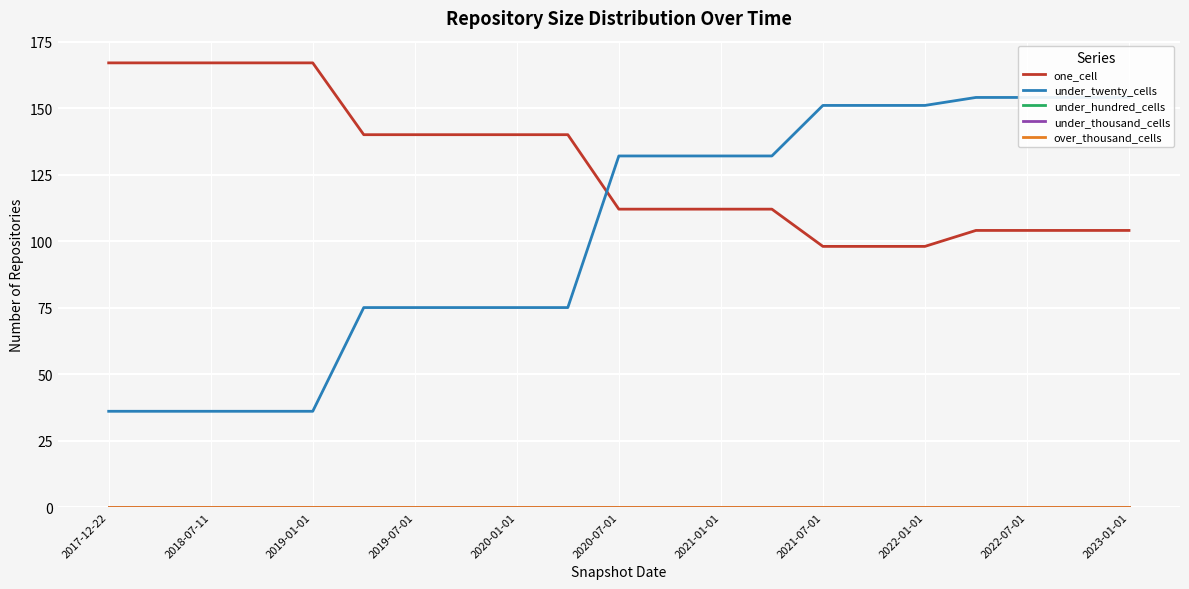

Reading left to right, transcribe all the data shown in this chart.

one_cell: 167	167	167	167	167	140	140	140	140	140	112	112	112	112	98	98	98	104	104	104	104
under_twenty_cells: 36	36	36	36	36	75	75	75	75	75	132	132	132	132	151	151	151	154	154	154	154
under_hundred_cells: 0	0	0	0	0	0	0	0	0	0	0	0	0	0	0	0	0	0	0	0	0
under_thousand_cells: 0	0	0	0	0	0	0	0	0	0	0	0	0	0	0	0	0	0	0	0	0
over_thousand_cells: 0	0	0	0	0	0	0	0	0	0	0	0	0	0	0	0	0	0	0	0	0